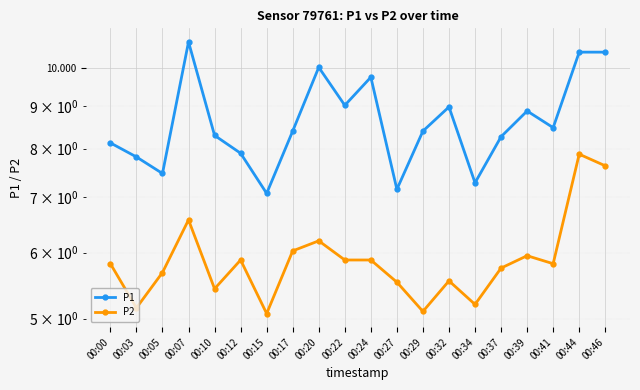

What are all the series names shown in the legend?

P1, P2